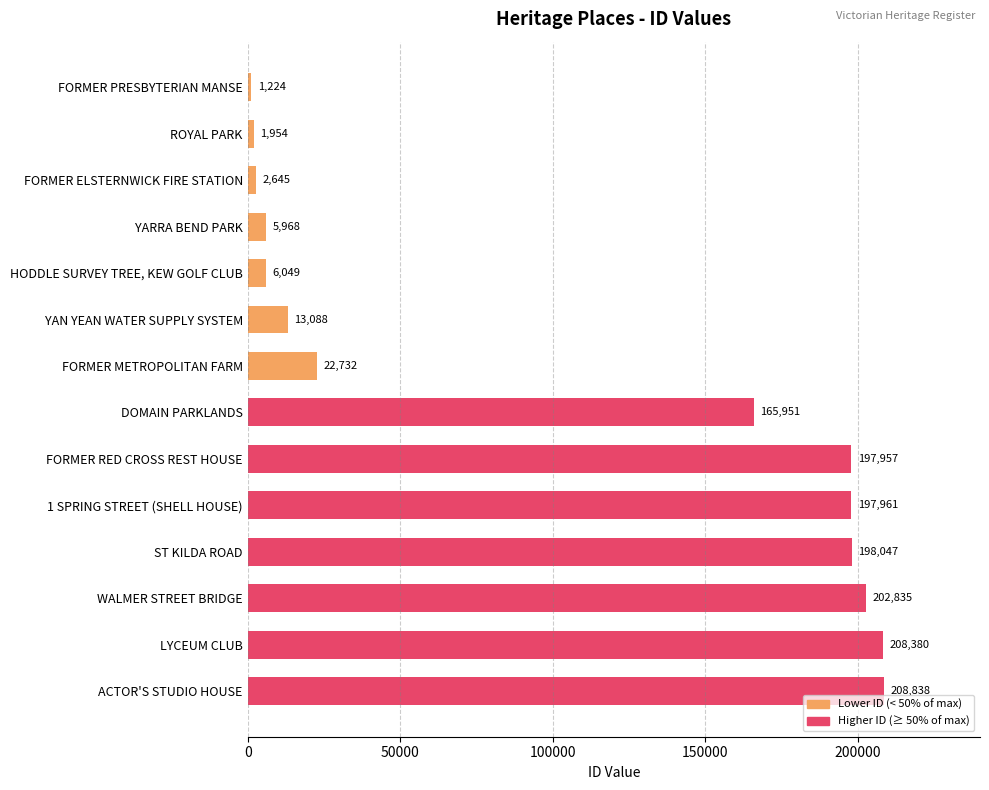

What is the average value?

102402